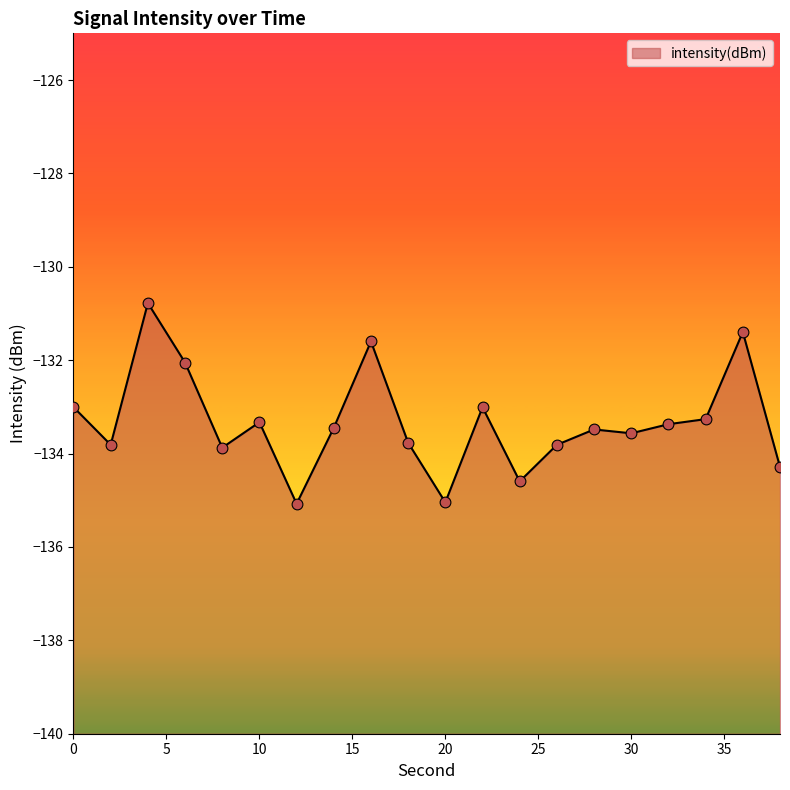

Which has a higher value, 24 or 22?

22